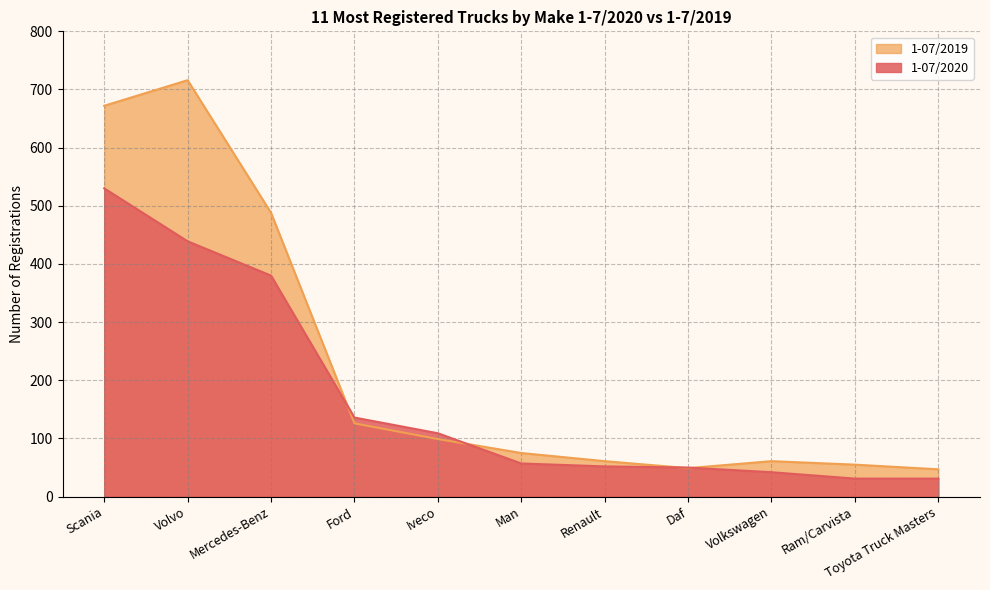

What is the difference between the 1-07/2020 values at Man and Renault?

5